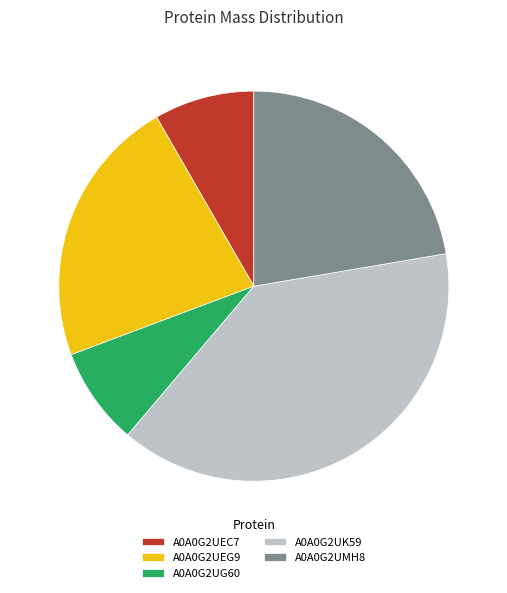

How many slices are in this pie chart?

5